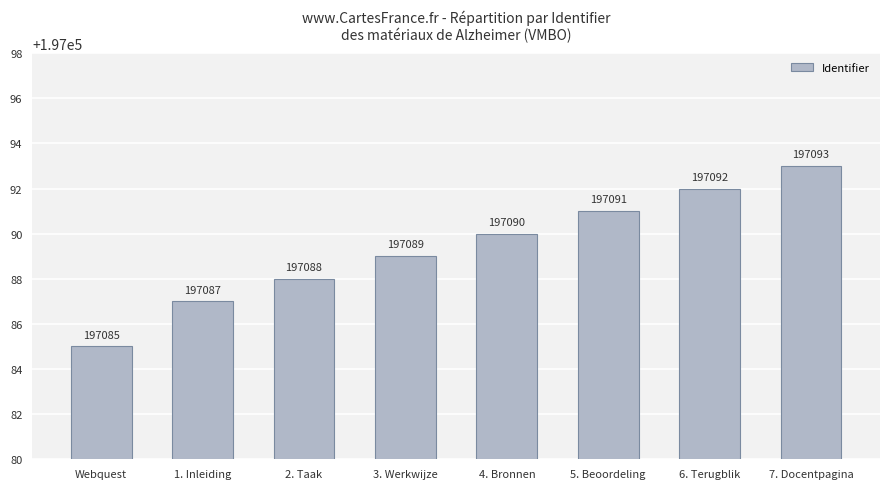

What is the average value?

197089